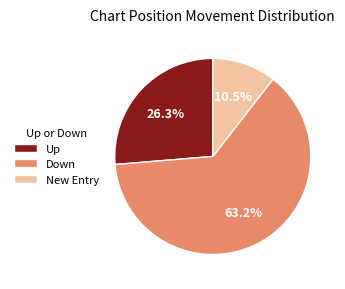

Rank the categories by value from lowest to highest.

New Entry, Up, Down